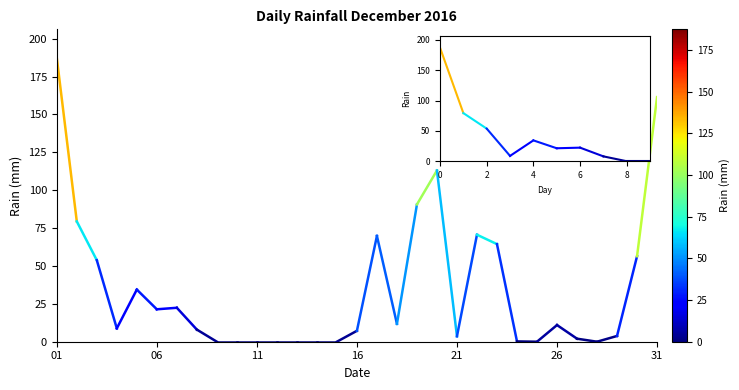

Does the chart have visible grid lines?

No